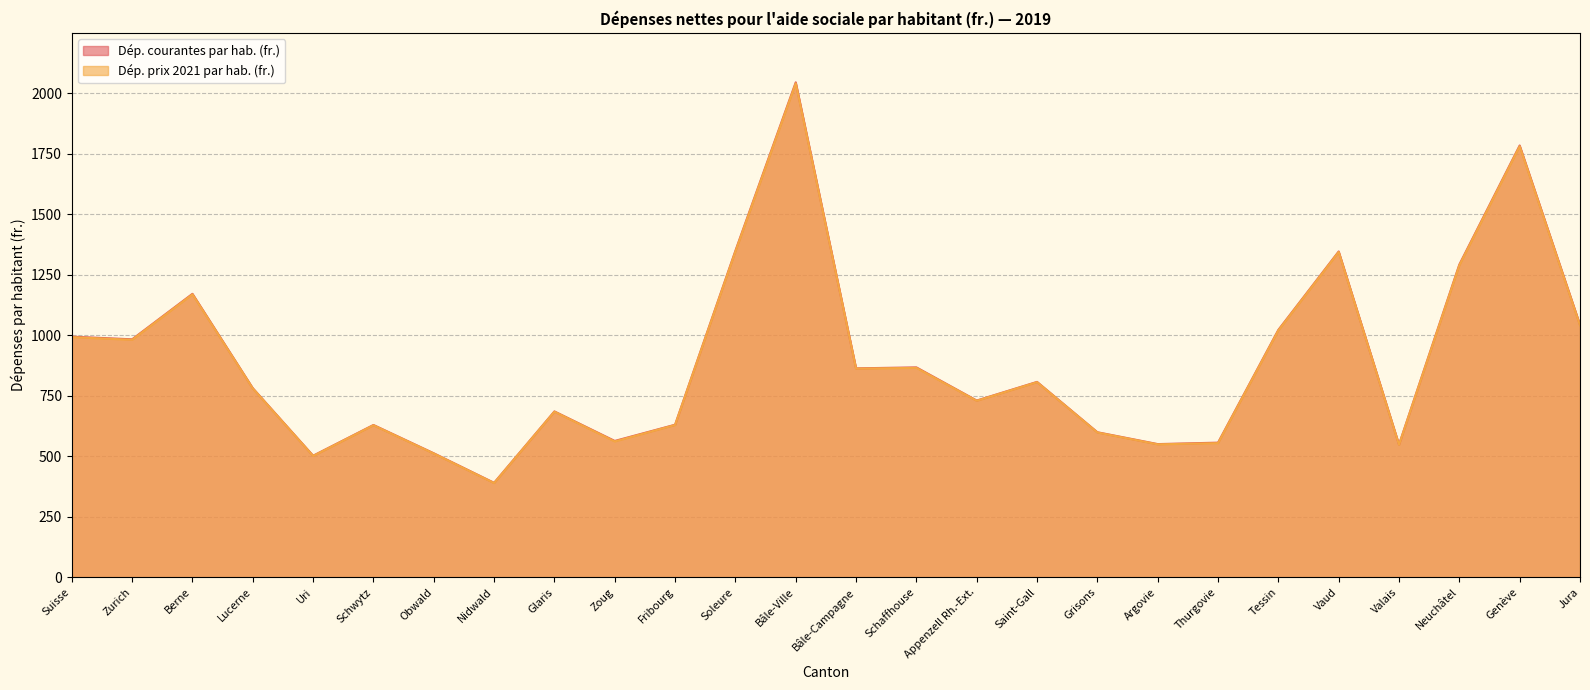

Is the value of Dép. courantes par hab. (fr.) at Neuchâtel greater than the value of Dép. prix 2021 par hab. (fr.) at Nidwald?

Yes